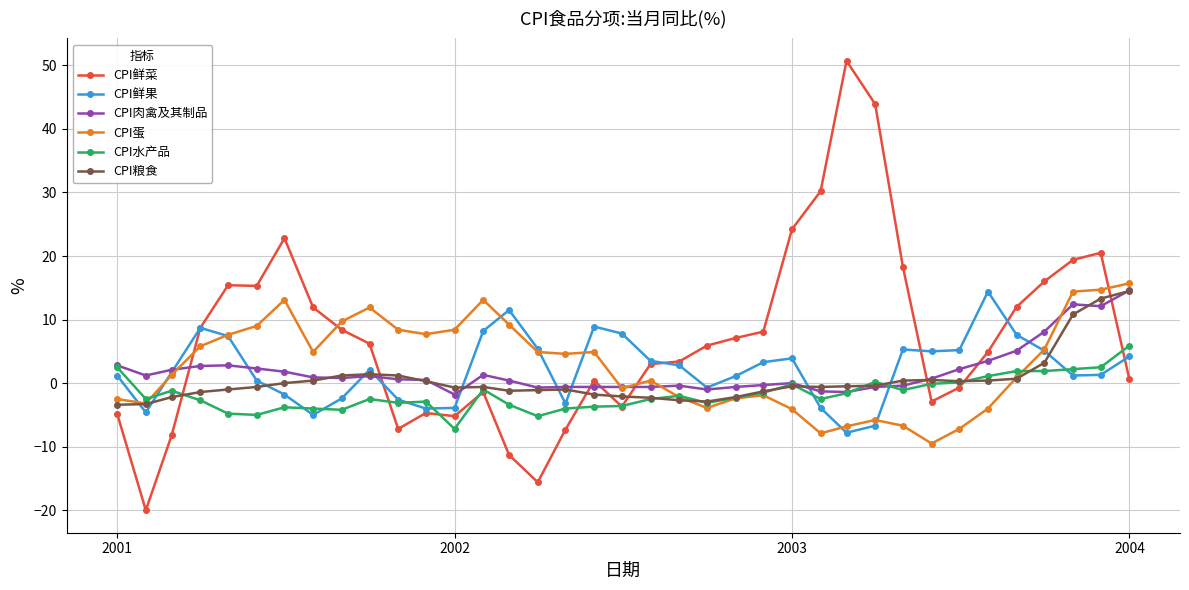

What is the smallest value displayed?

-20.0